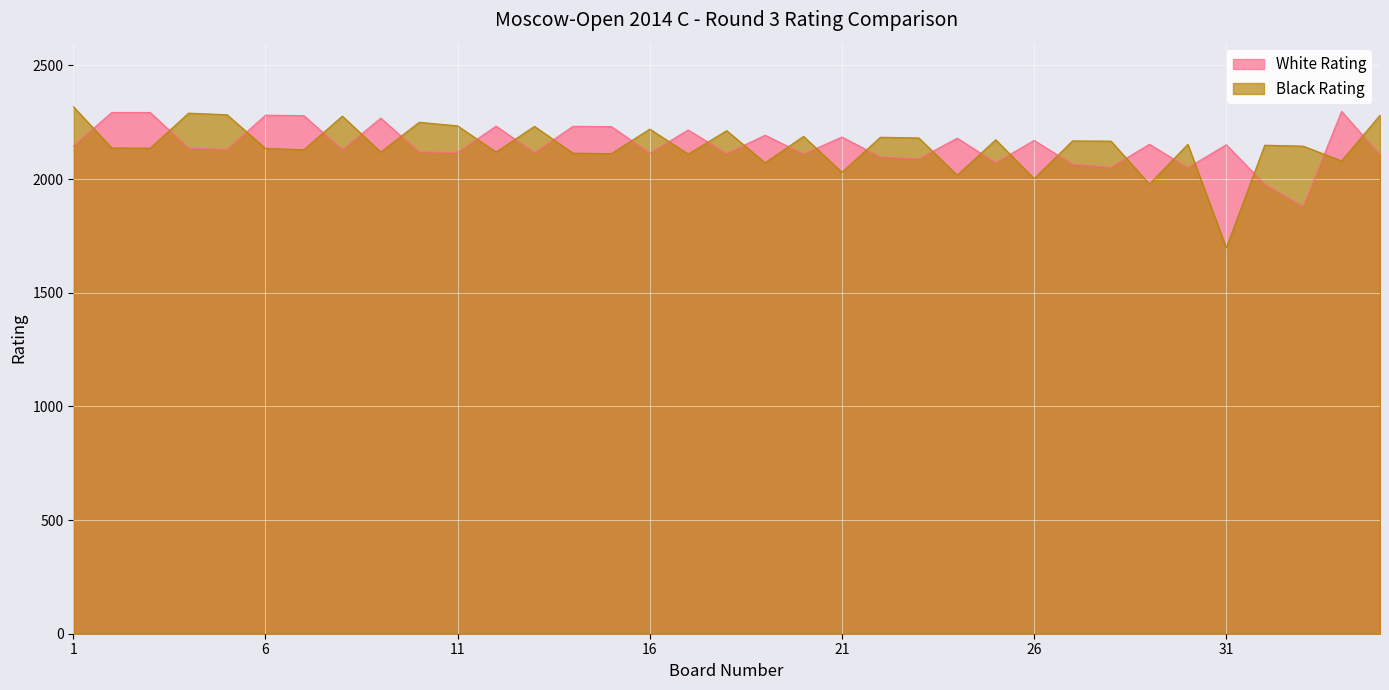

The value of White Rating at 33 is 2545. True or false?

False